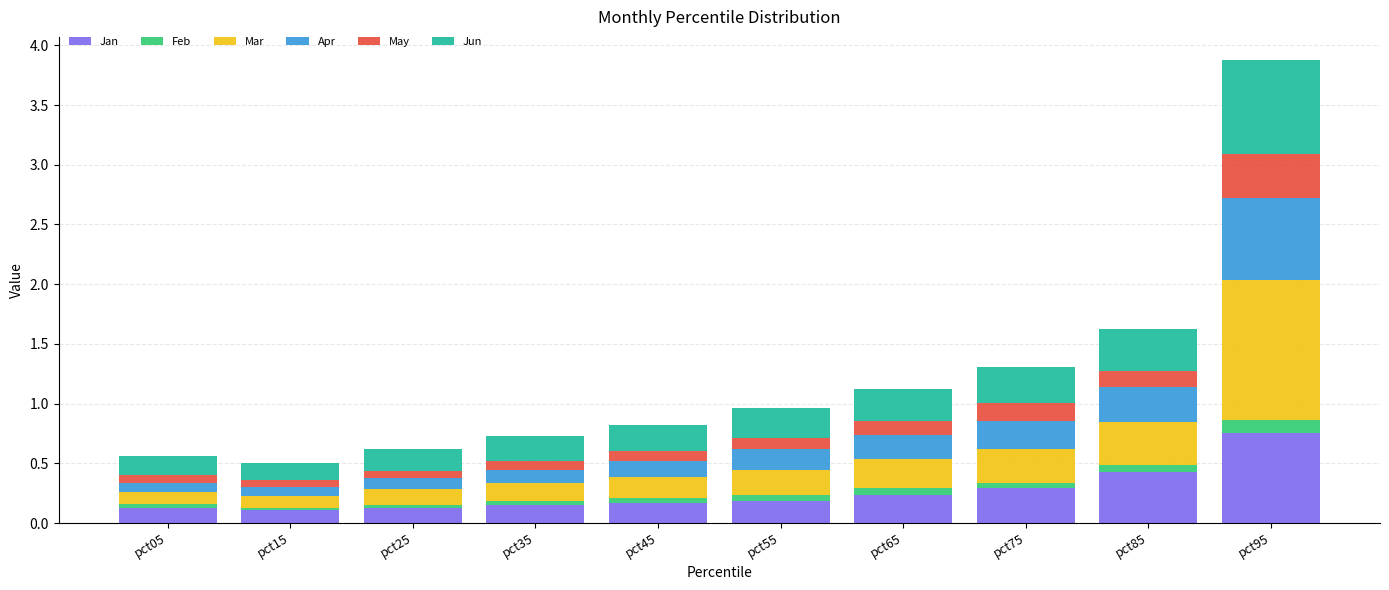

What are all the series names shown in the legend?

Jan, Feb, Mar, Apr, May, Jun